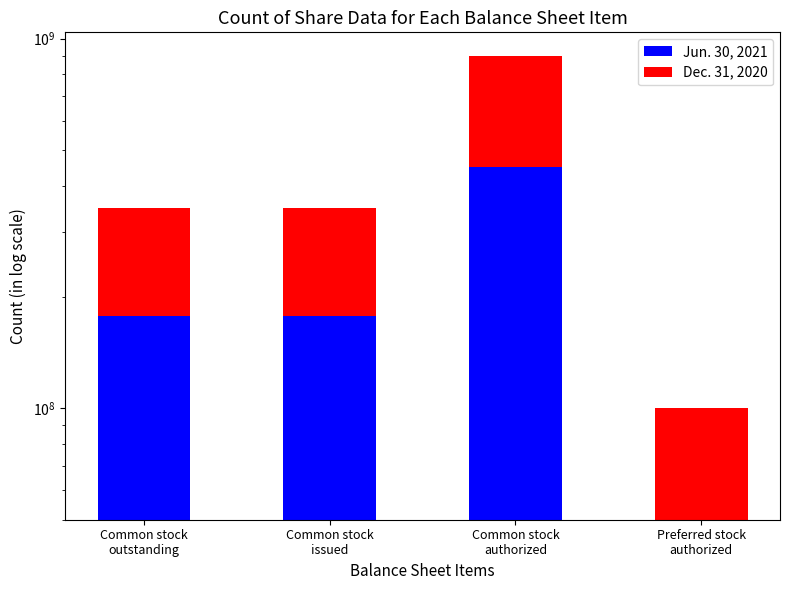

Which series has the largest total across all categories?

Jun. 30, 2021